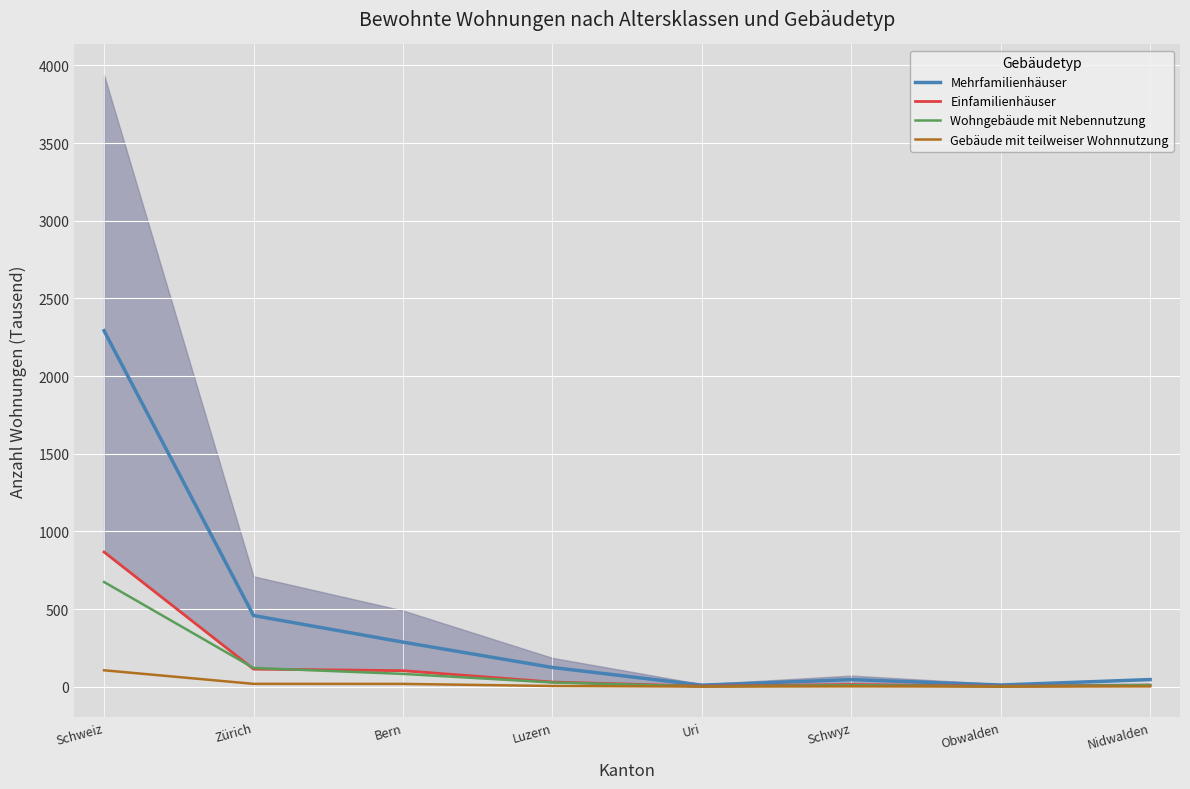

What is the sum of all Mehrfamilienhäuser values?

3272.7